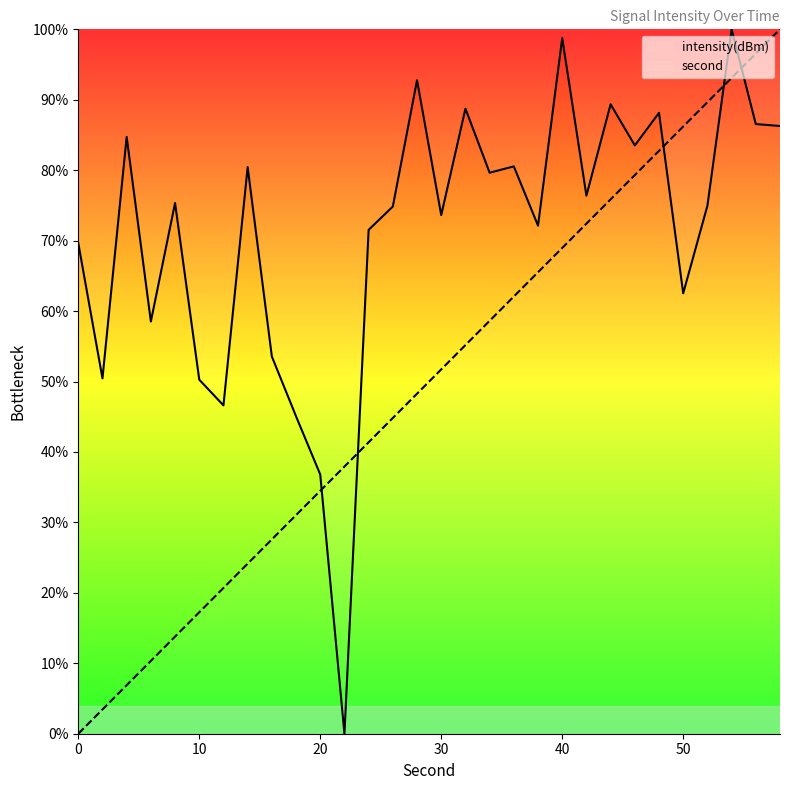

Does the chart have visible grid lines?

No